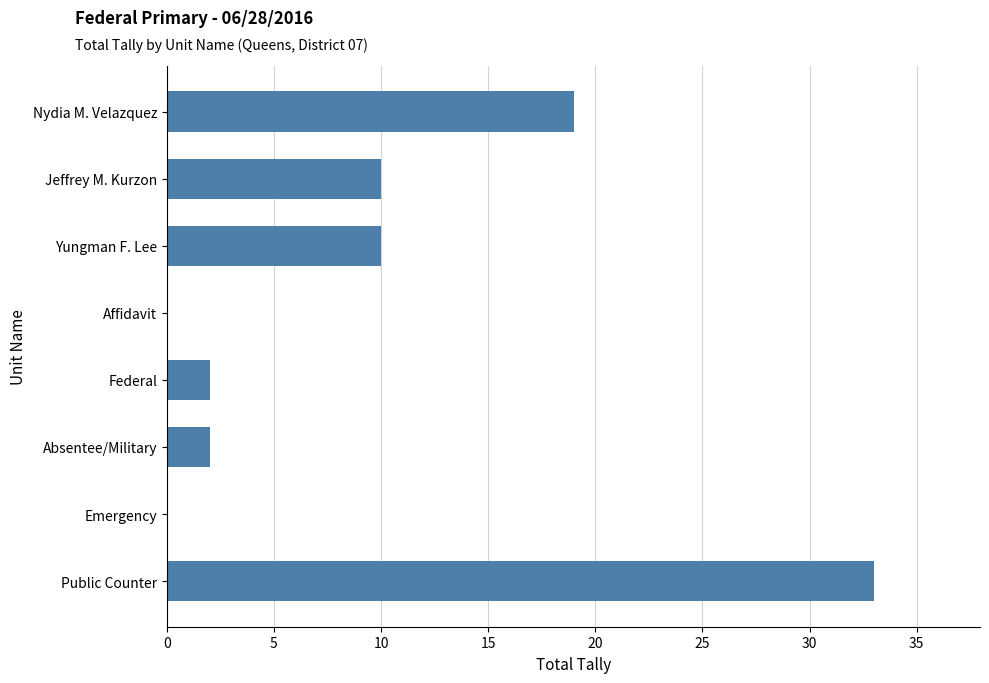

Reading bottom to top, transcribe all the data shown in this chart.

Public Counter=33	Emergency=0	Absentee/Military=2	Federal=2	Affidavit=0	Yungman F. Lee=10	Jeffrey M. Kurzon=10	Nydia M. Velazquez=19